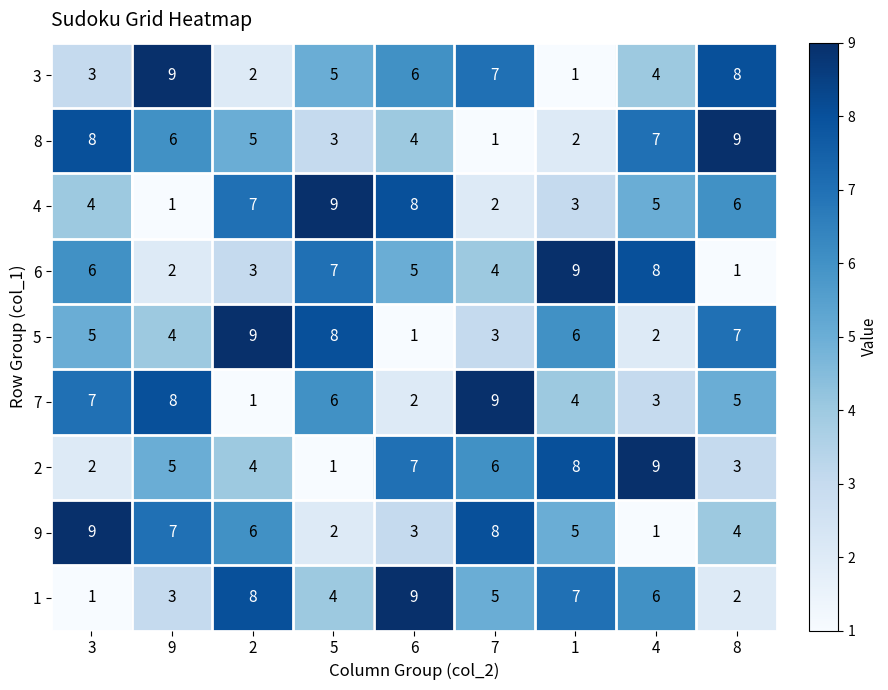

How many data points does each series have?

9